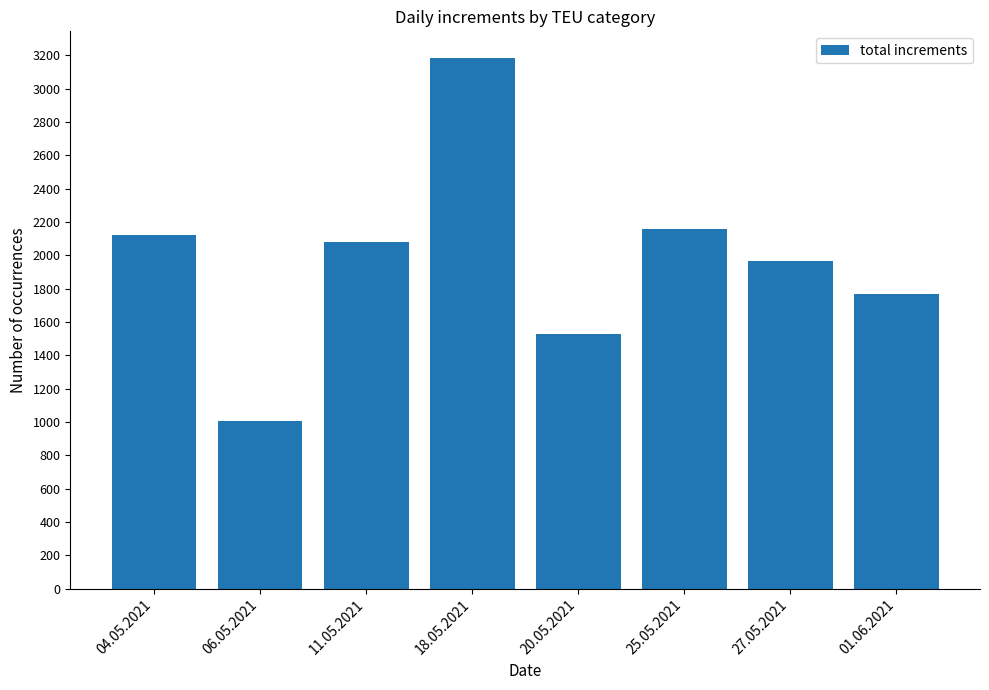

Which has a higher value, 01.06.2021 or 18.05.2021?

18.05.2021